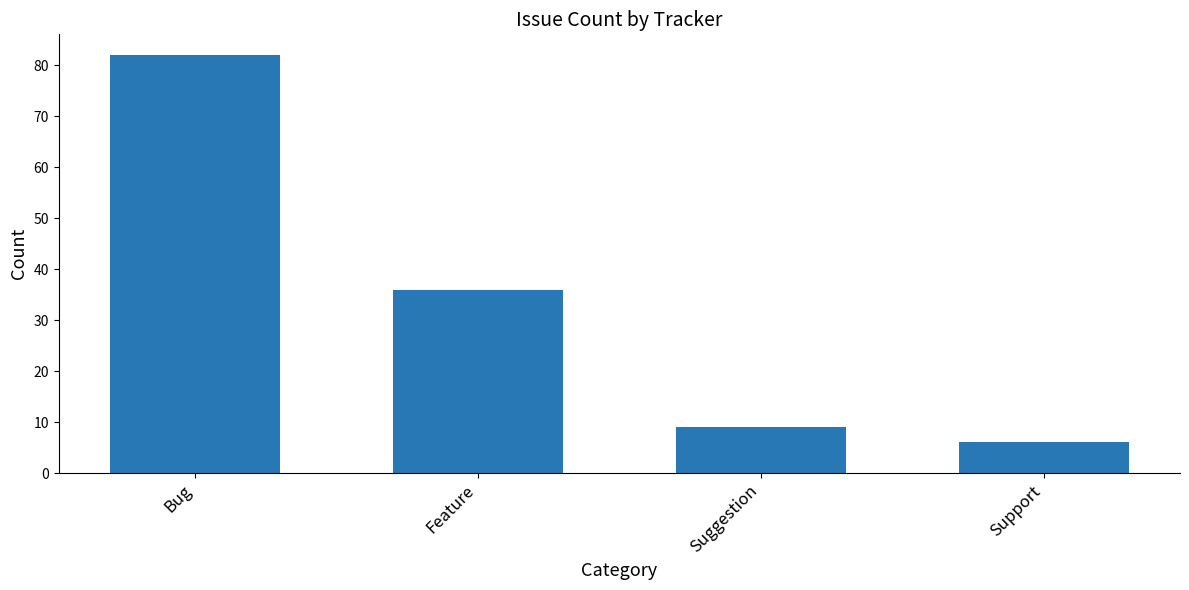

What is the change in value from Bug to Suggestion?

-73